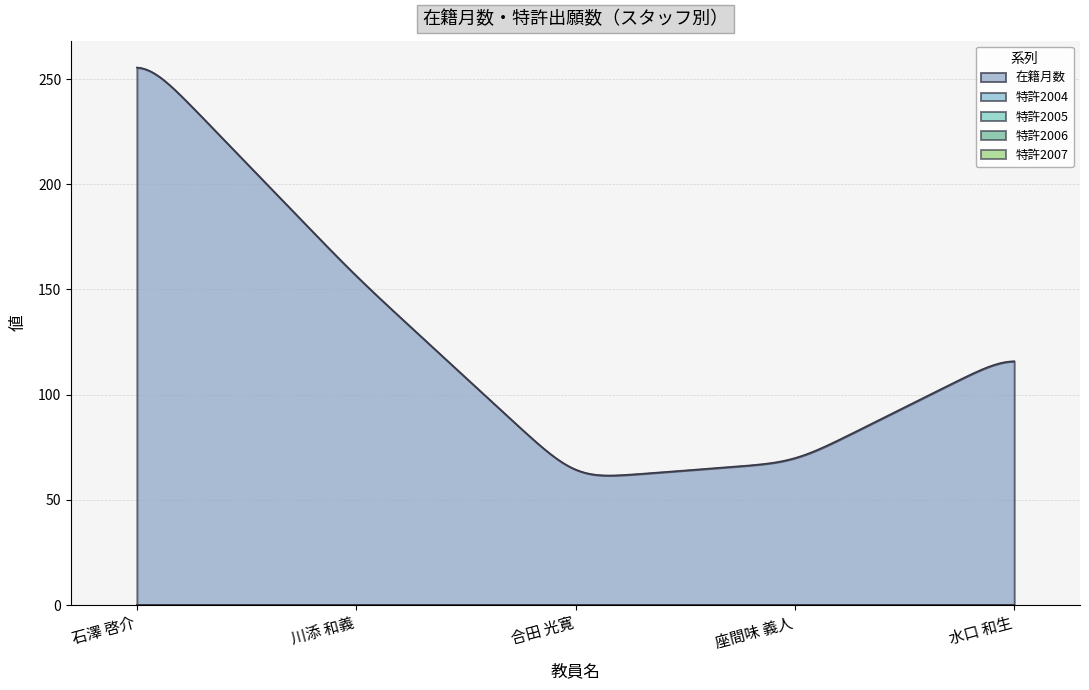

What is the minimum value for 在籍月数?

61.6